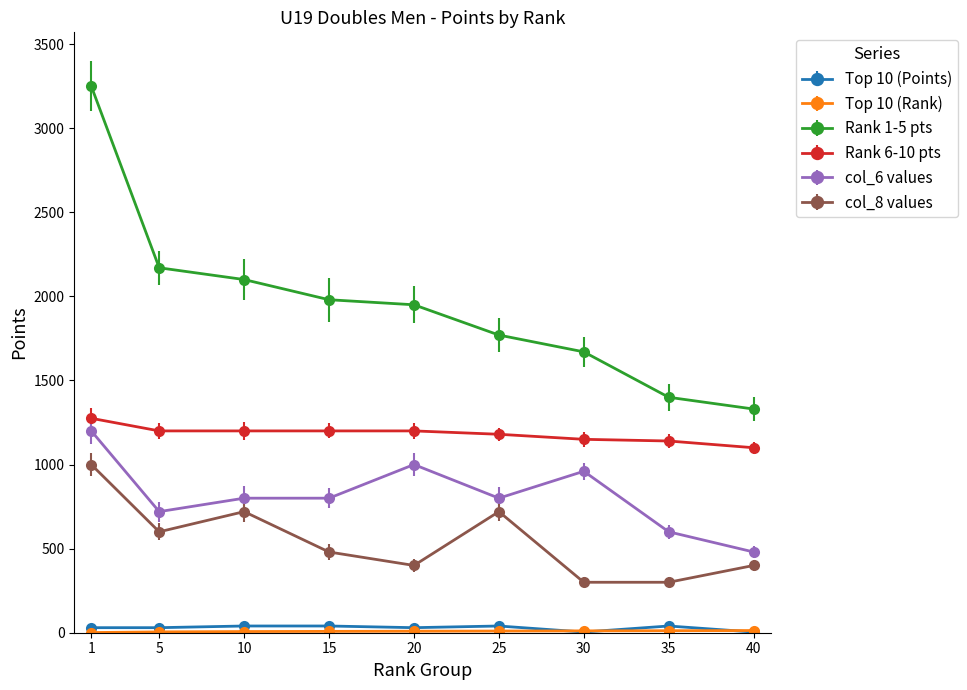

Which series has the largest range (max minus min)?

Rank 1-5 pts